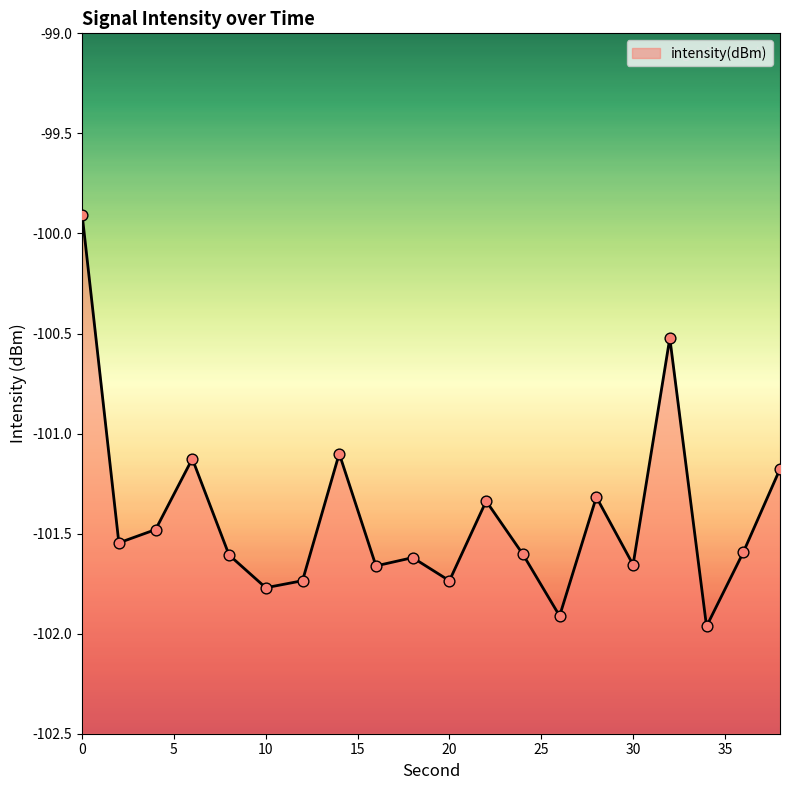

Between 24 and 20, which is larger?

24